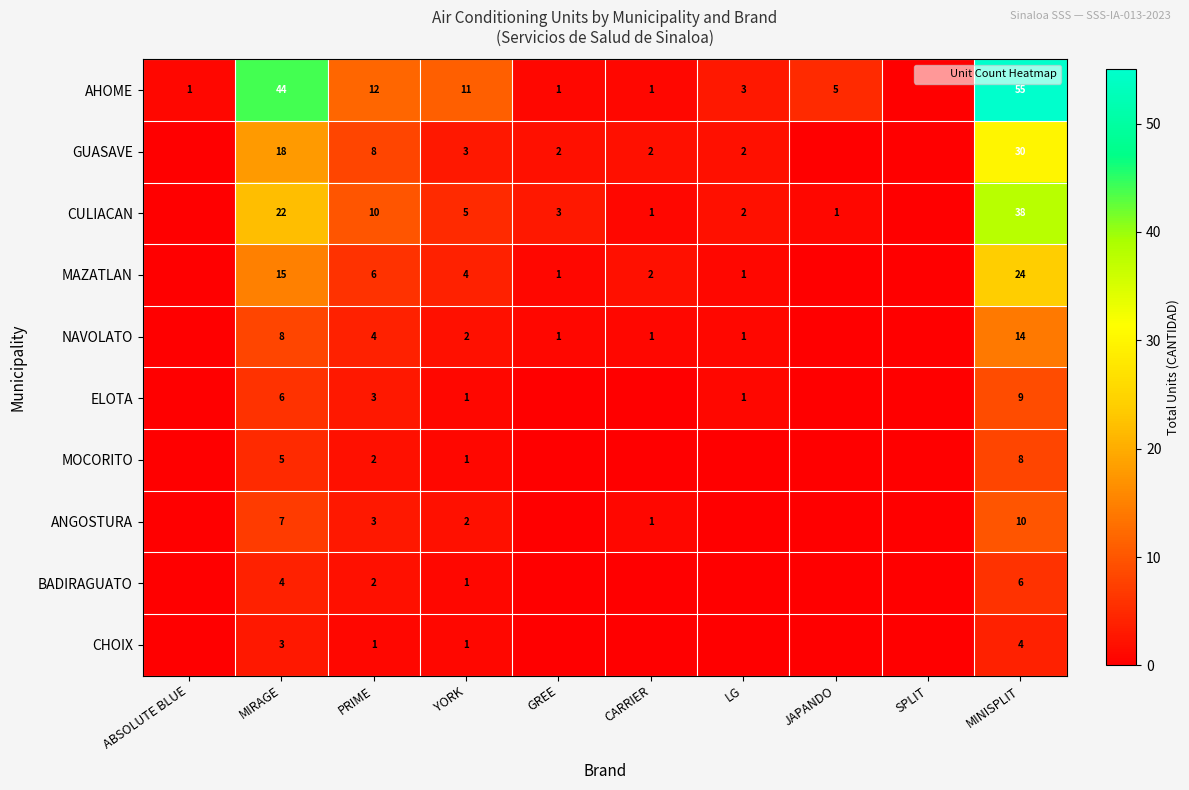

Rank the series at SPLIT from highest to lowest value.

AHOME, GUASAVE, CULIACAN, MAZATLAN, NAVOLATO, ELOTA, MOCORITO, ANGOSTURA, BADIRAGUATO, CHOIX